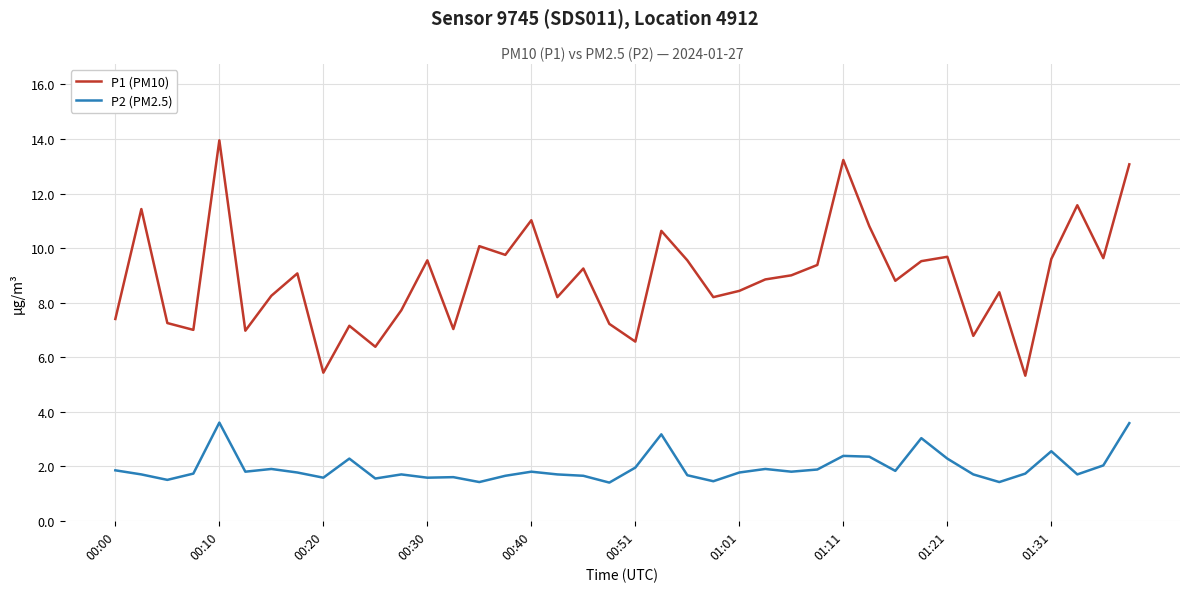

Rank the series by their maximum value, from highest to lowest.

P1 (PM10), P2 (PM2.5)